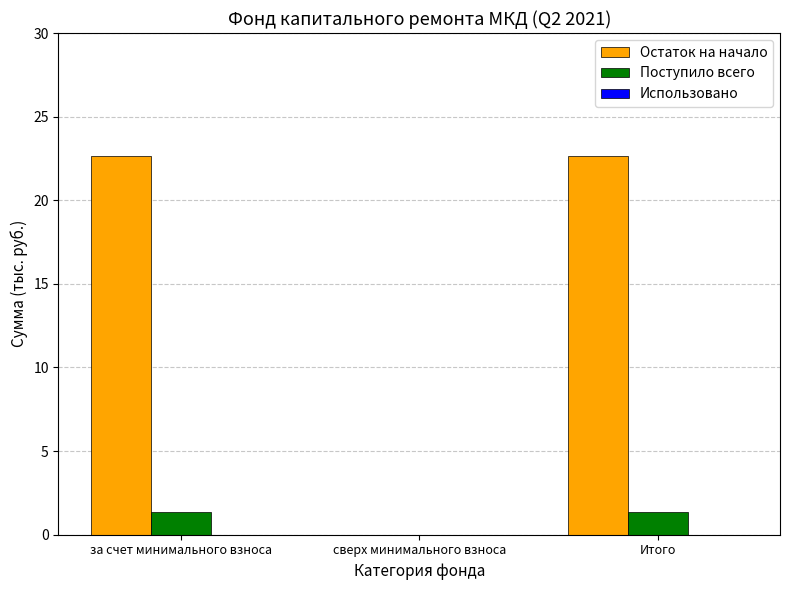

What is the sum of all Поступило всего values?

2.7